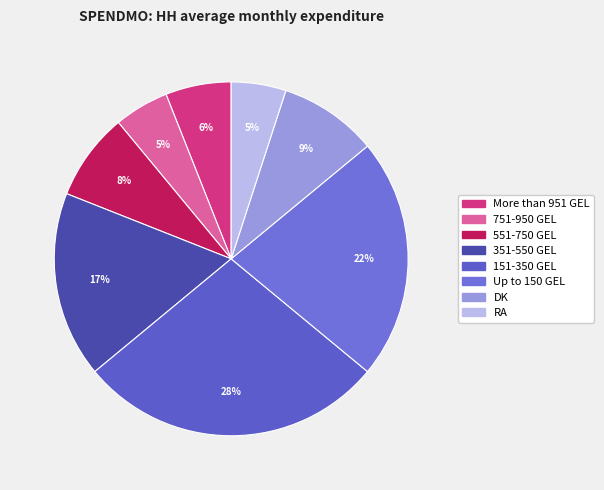

What is the change in value from 151-350 GEL to Up to 150 GEL?

-6